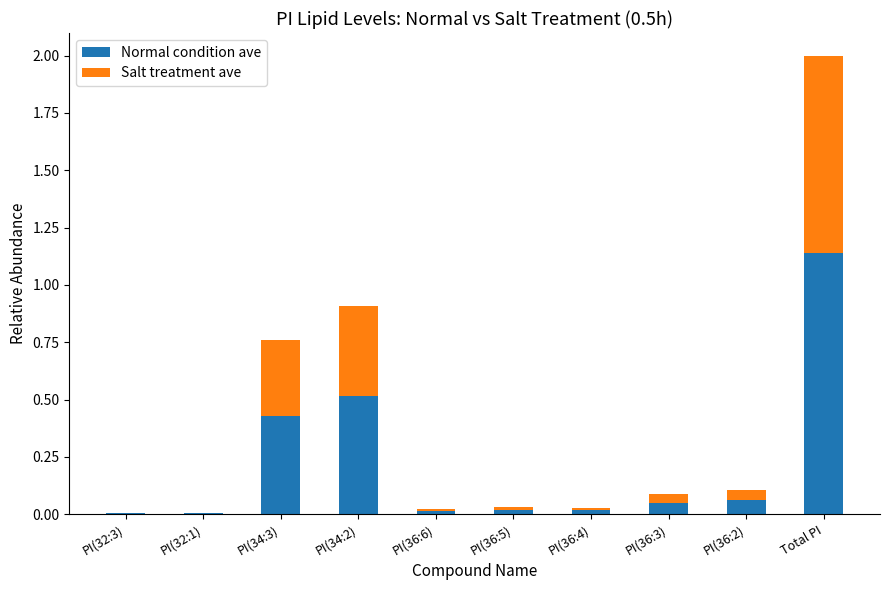

True or false: Normal condition ave has a value of 0.0 at PI(36:5).

True